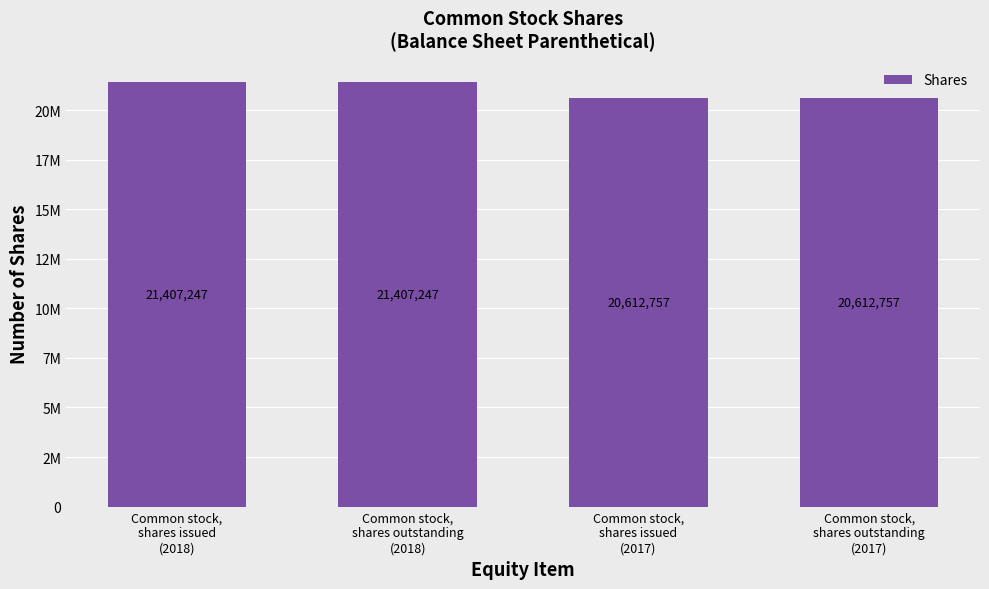

The value at Common stock,
shares outstanding
(2018) is 21407247. True or false?

True